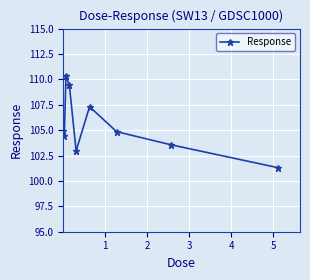

How many points are higher than both their immediate neighbors (excluding endpoints)?

2